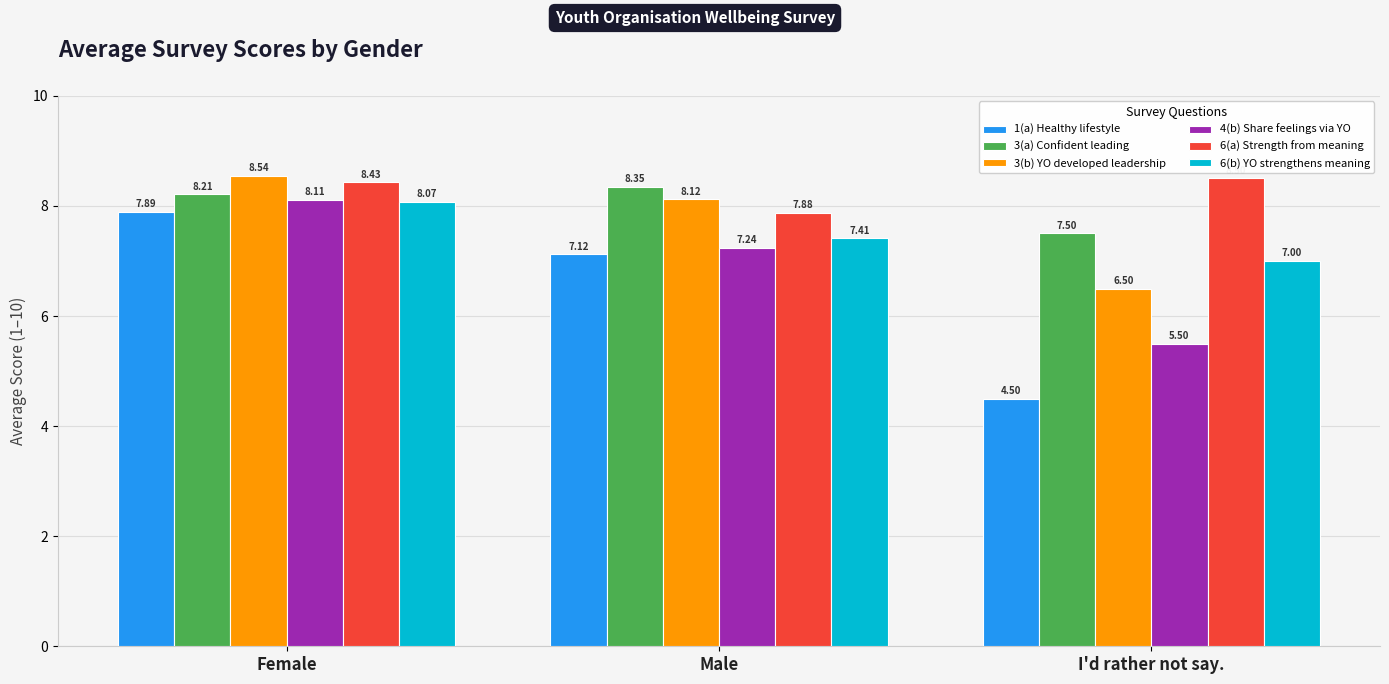

What is the approximate value of 1(a) Healthy lifestyle at Male?

7.1